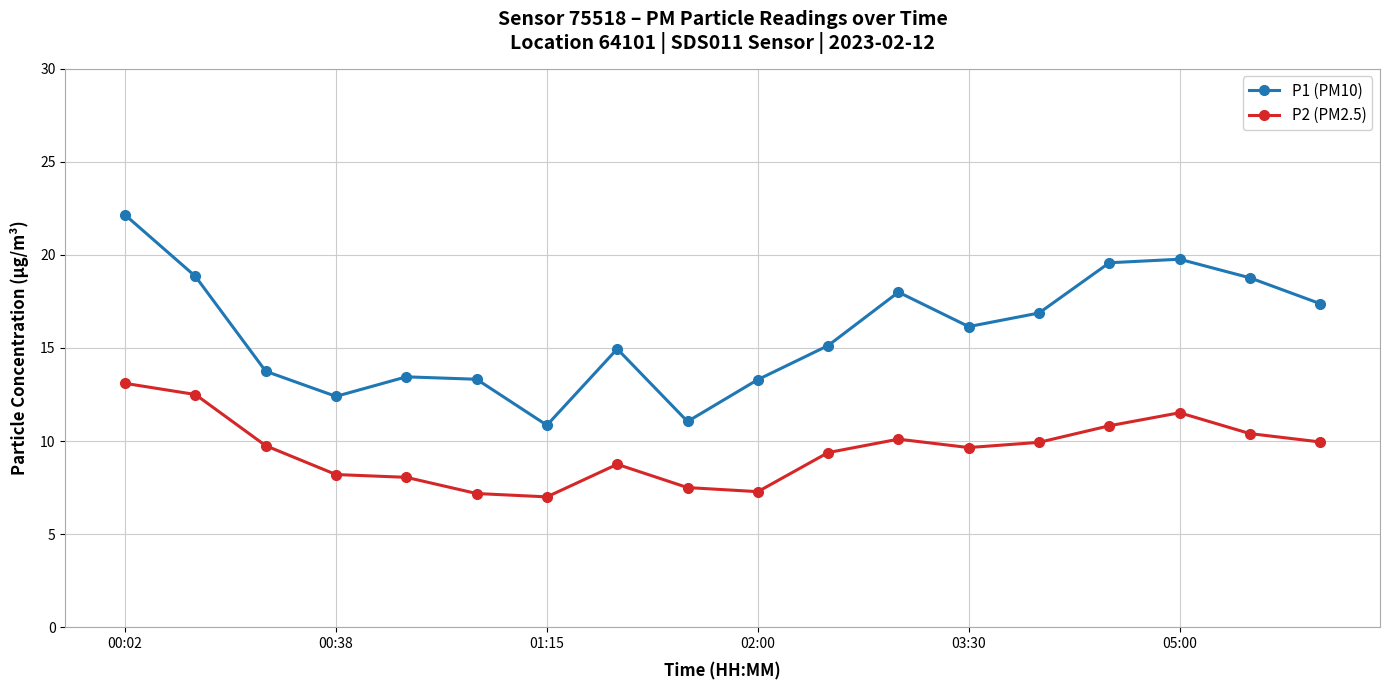

Which series has the largest total across all categories?

P1 (PM10)